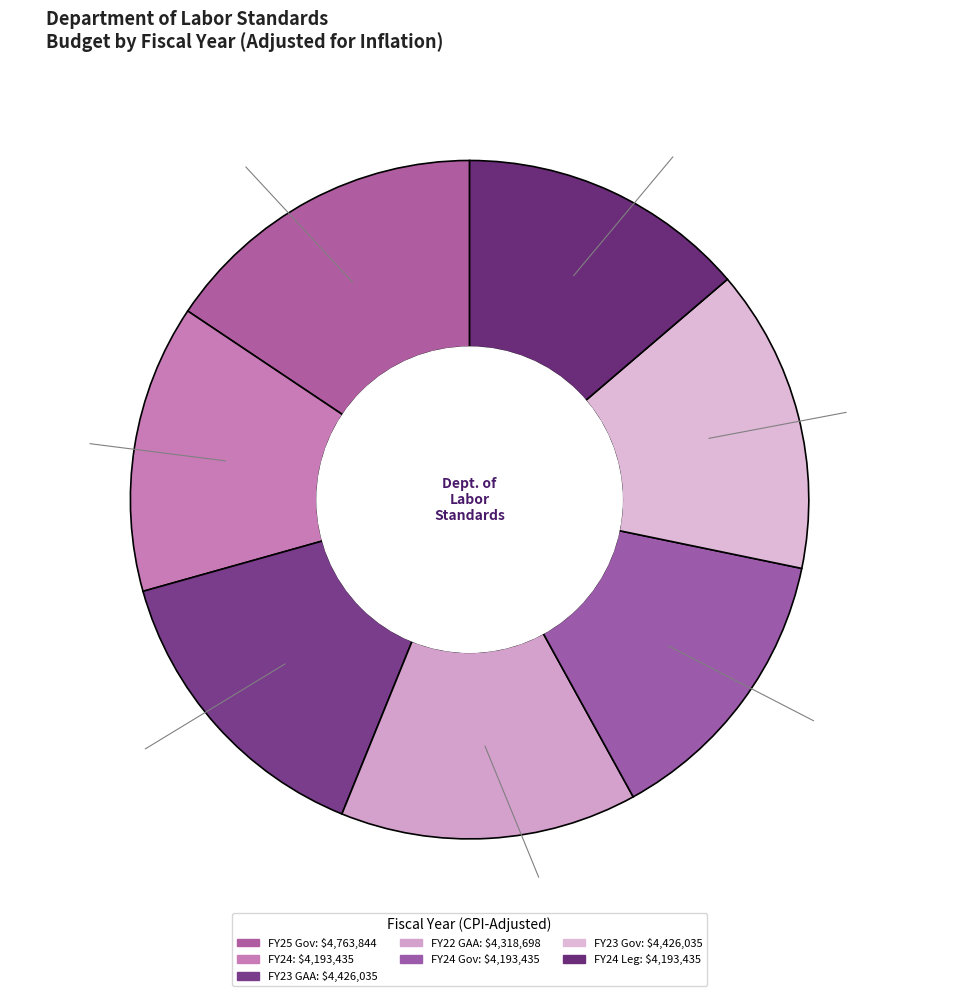

How many segments does this pie chart have?

7